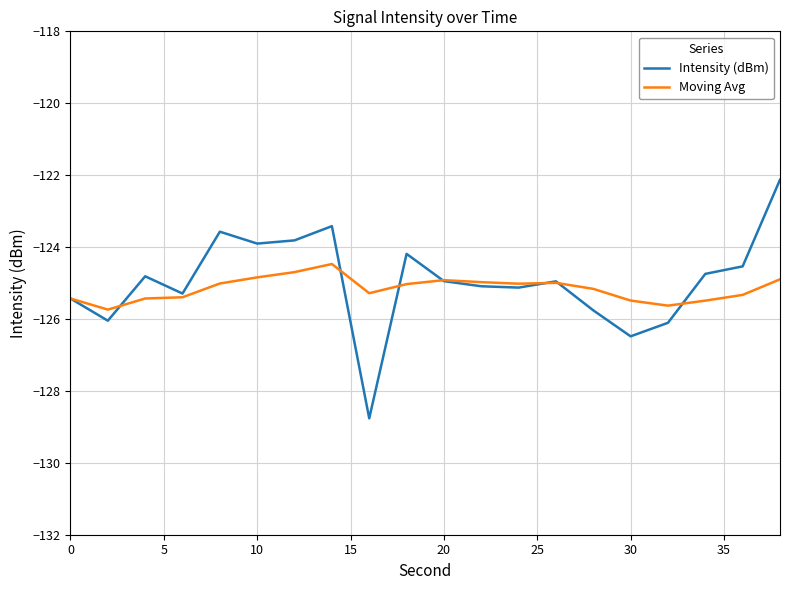

True or false: Moving Avg and Intensity (dBm) cross at least once.

True